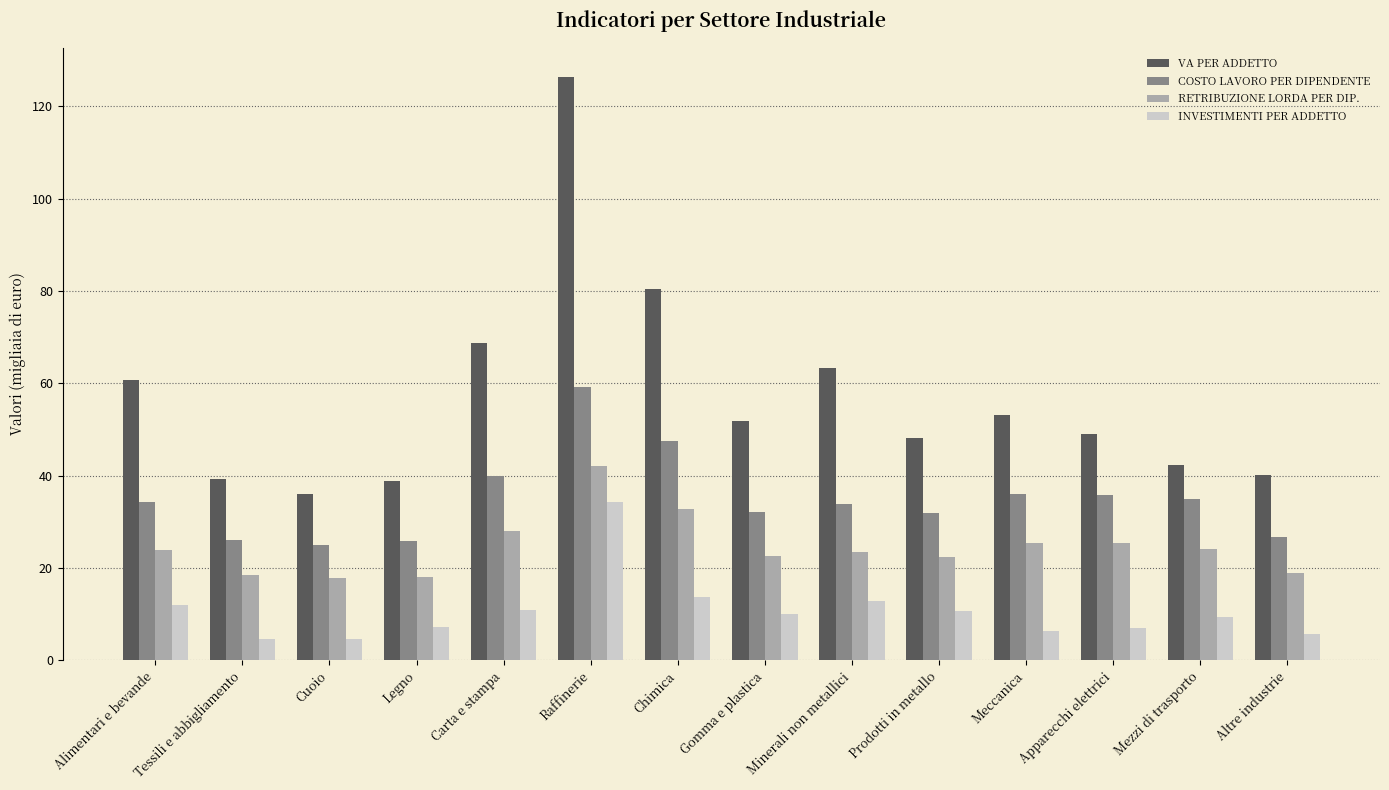

What is the label of the 8th bar from the left?

Gomma e plastica